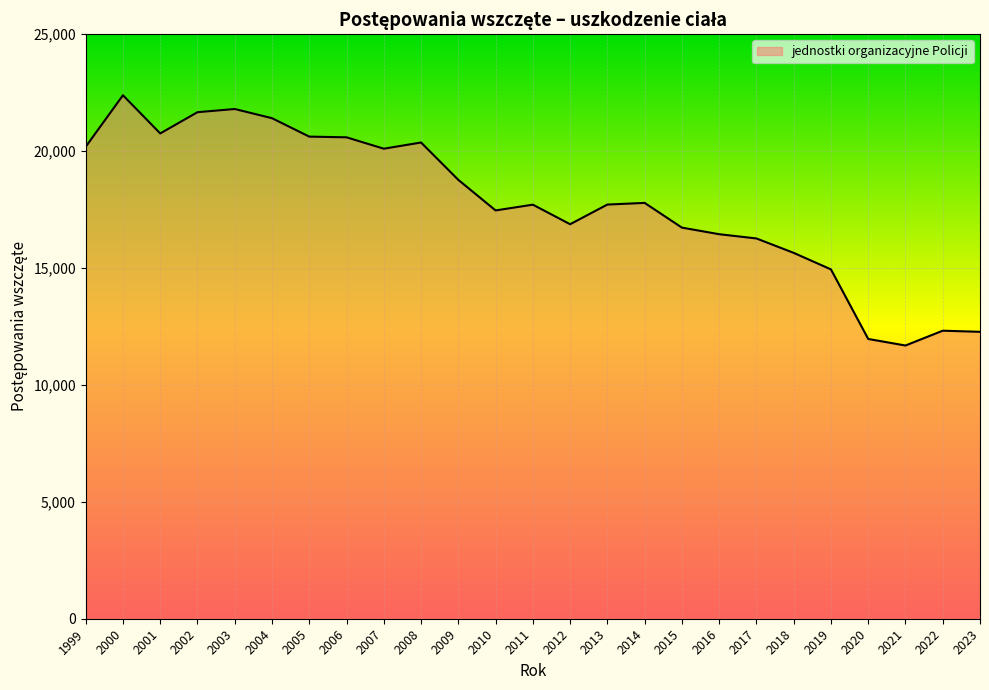

Which category has the highest value across all series?

2000